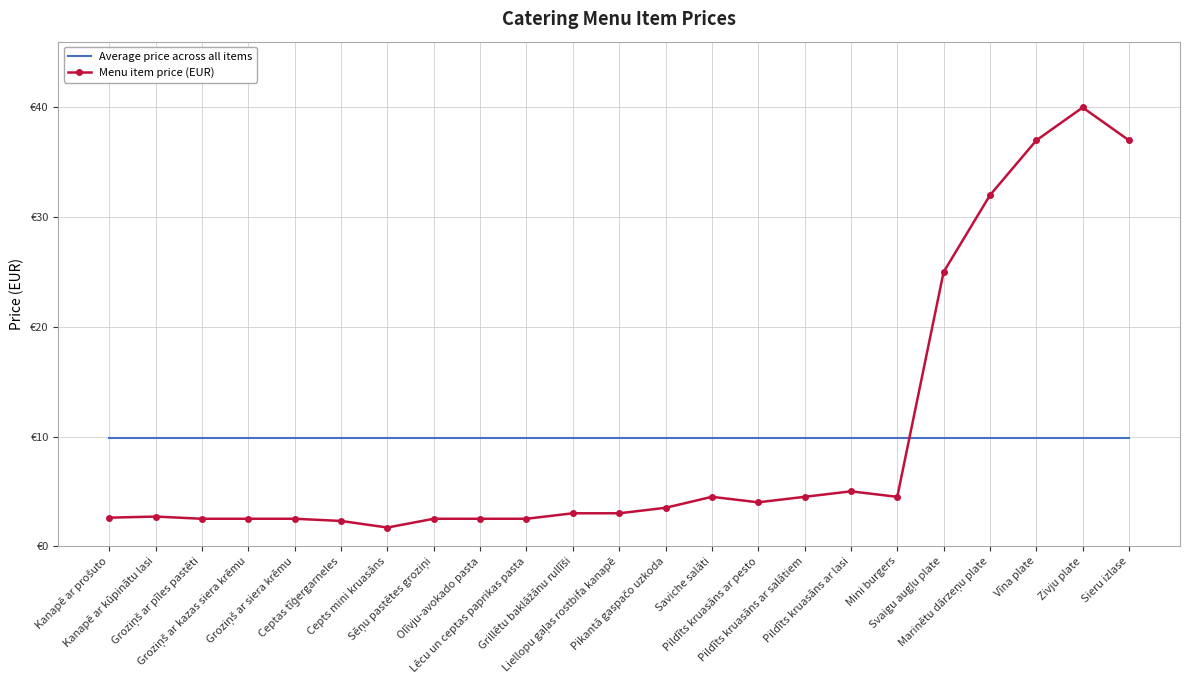

What are all the series names shown in the legend?

Average price across all items, Menu item price (EUR)